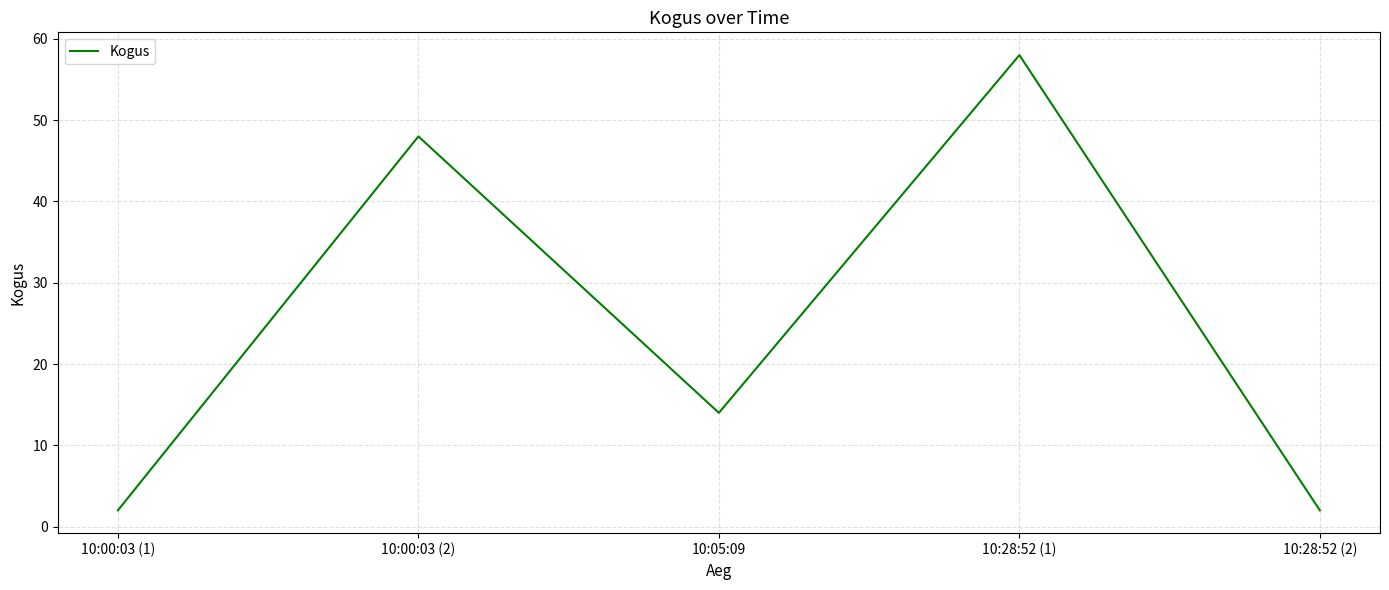

Which category has the highest value across all series?

10:28:52 (1)